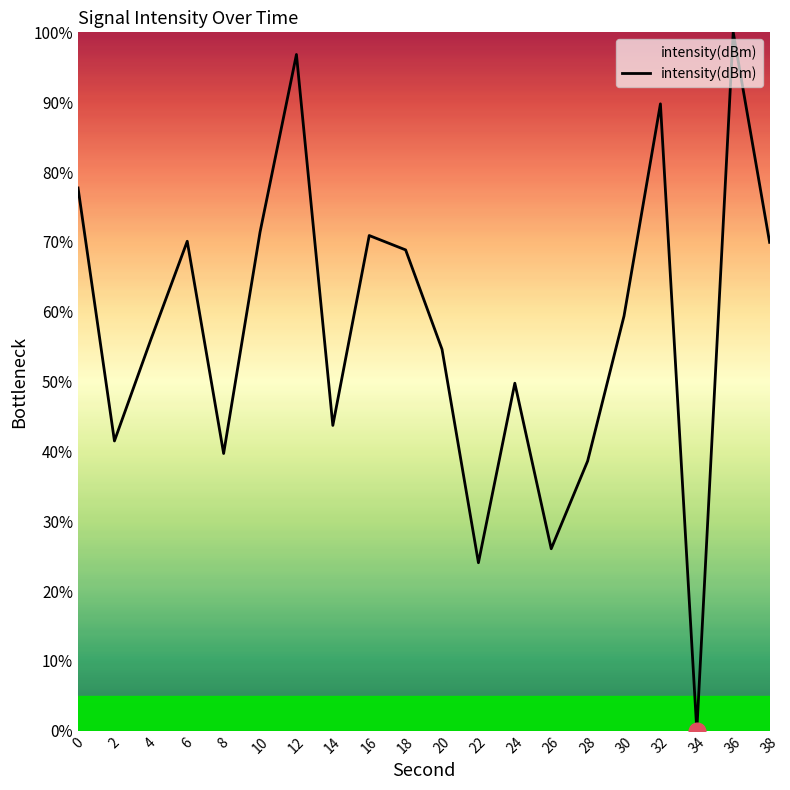

What is the sum of all values?

1148.8